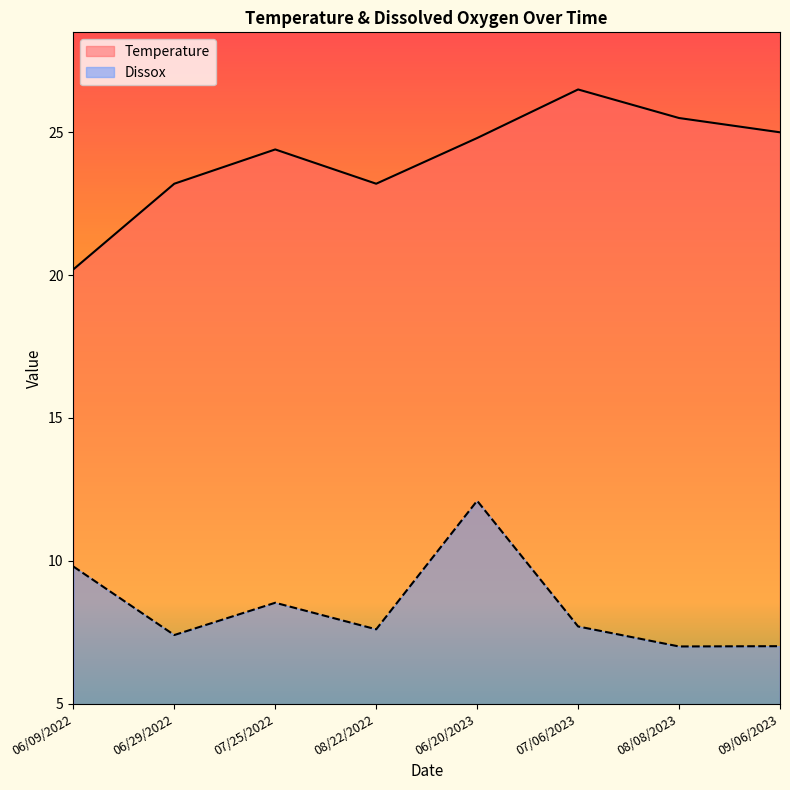

What are all the series names shown in the legend?

Temperature, Dissox